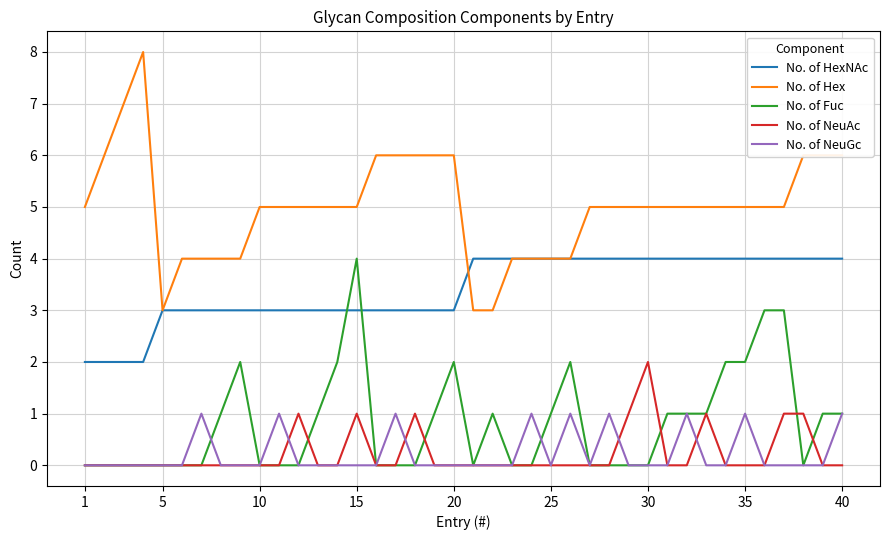

Reading left to right, extract all data points from this chart.

No. of HexNAc: 2	2	2	2	3	3	3	3	3	3	3	3	3	3	3	3	3	3	3	3	4	4	4	4	4	4	4	4	4	4	4	4	4	4	4	4	4	4	4	4
No. of Hex: 5	6	7	8	3	4	4	4	4	5	5	5	5	5	5	6	6	6	6	6	3	3	4	4	4	4	5	5	5	5	5	5	5	5	5	5	5	6	6	6
No. of Fuc: 0	0	0	0	0	0	0	1	2	0	0	0	1	2	4	0	0	0	1	2	0	1	0	0	1	2	0	0	0	0	1	1	1	2	2	3	3	0	1	1
No. of NeuAc: 0	0	0	0	0	0	0	0	0	0	0	1	0	0	1	0	0	1	0	0	0	0	0	0	0	0	0	0	1	2	0	0	1	0	0	0	1	1	0	0
No. of NeuGc: 0	0	0	0	0	0	1	0	0	0	1	0	0	0	0	0	1	0	0	0	0	0	0	1	0	1	0	1	0	0	0	1	0	0	1	0	0	0	0	1